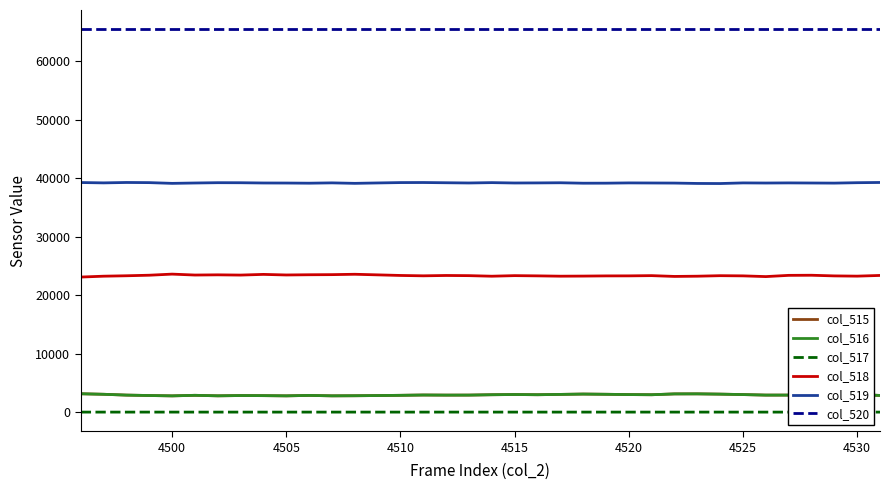

True or false: col_518 and col_516 intersect in this chart.

False